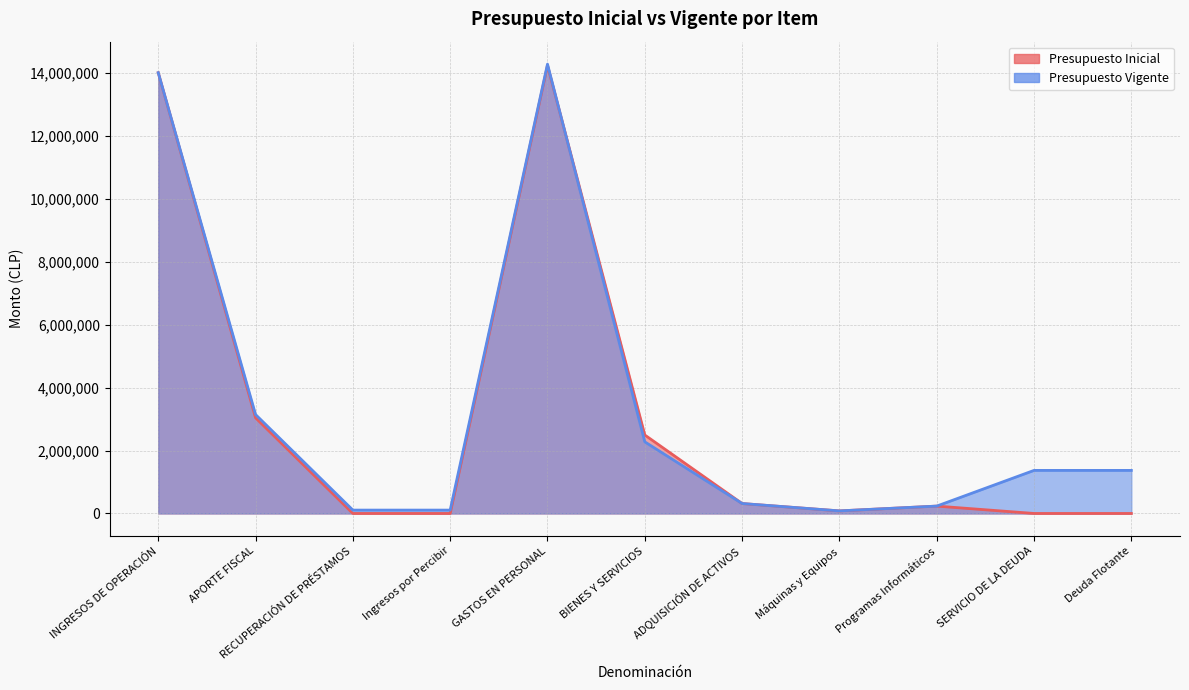

Does the chart have visible grid lines?

Yes